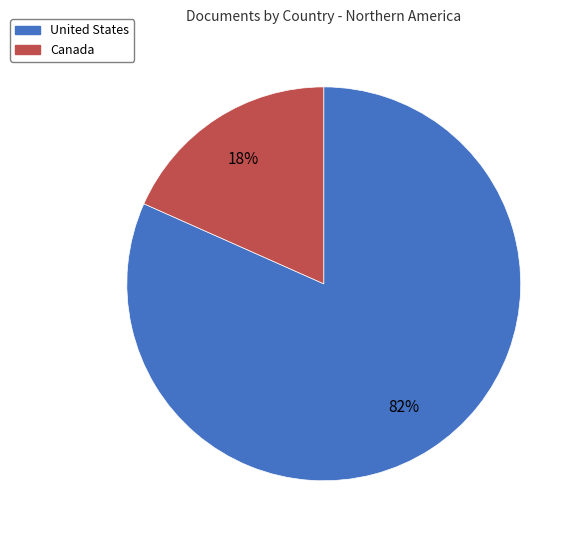

Combined, do Canada and United States account for over 50%?

Yes